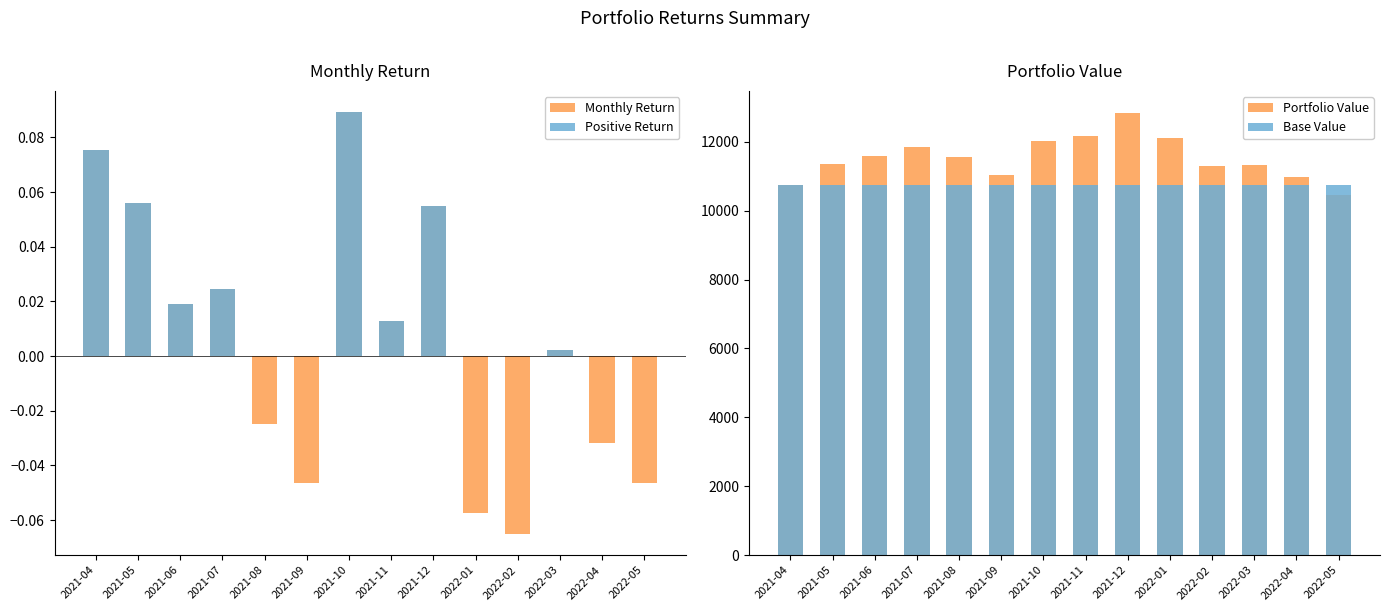

What is the value of the Base Value bar at the 7th from the left?

10754.2